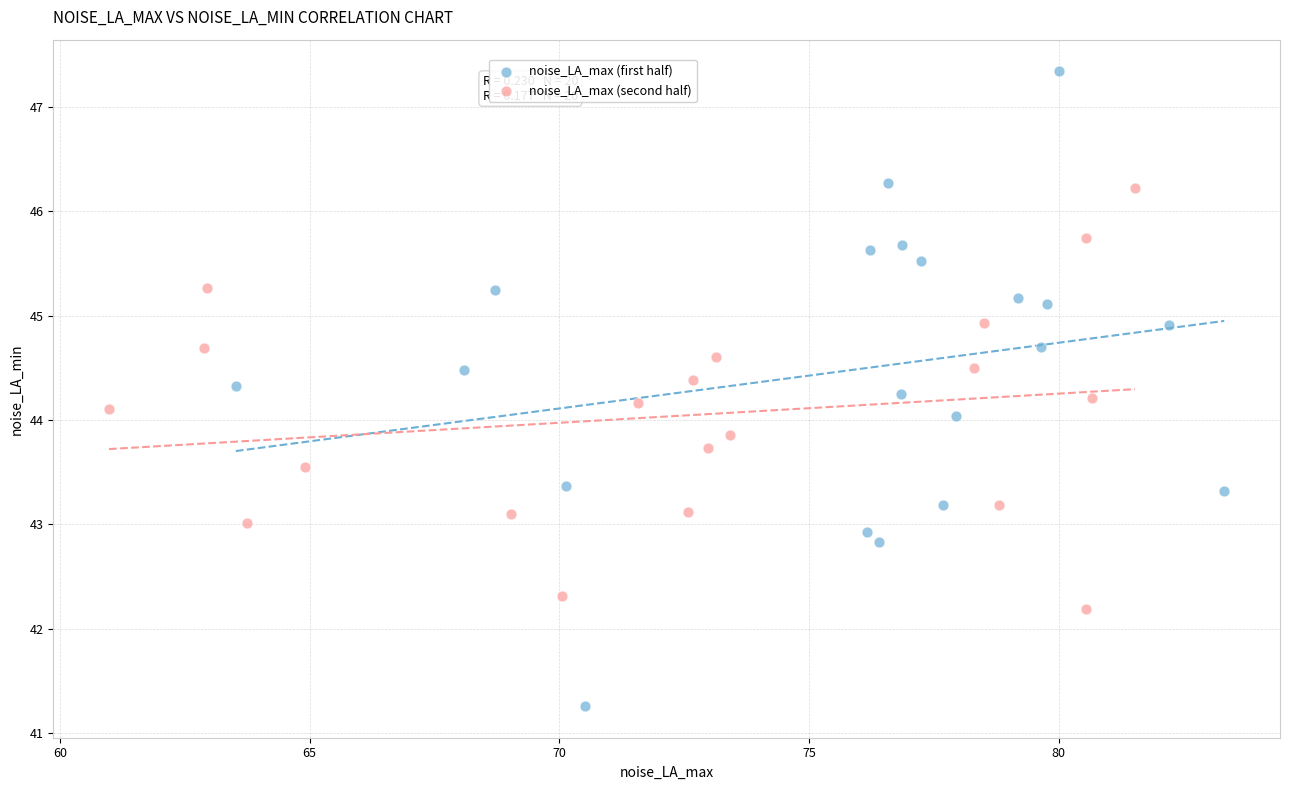

Which series reaches the maximum Y coordinate?

noise_LA_max (first half)